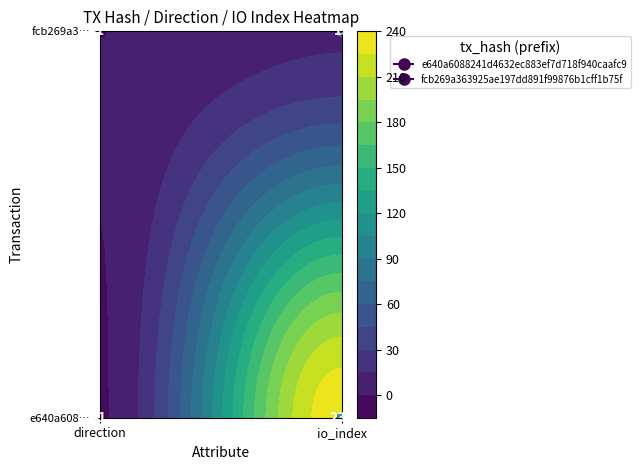

At how many categories does at least one series exceed 49?

1